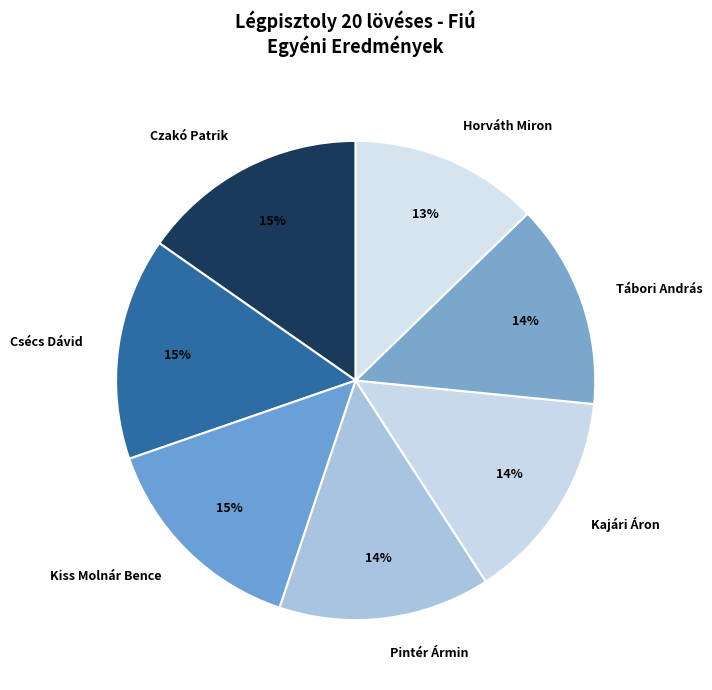

How many segments does this pie chart have?

7